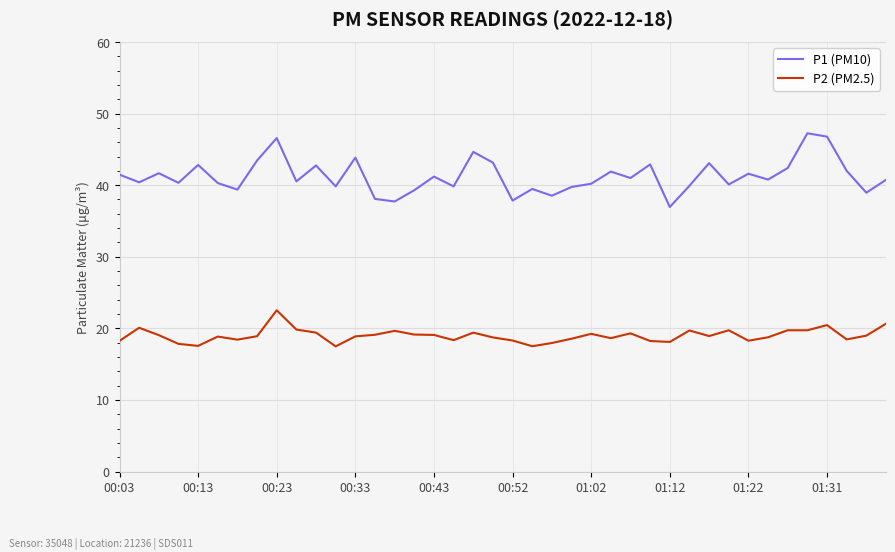

True or false: P2 (PM2.5) and P1 (PM10) intersect in this chart.

False